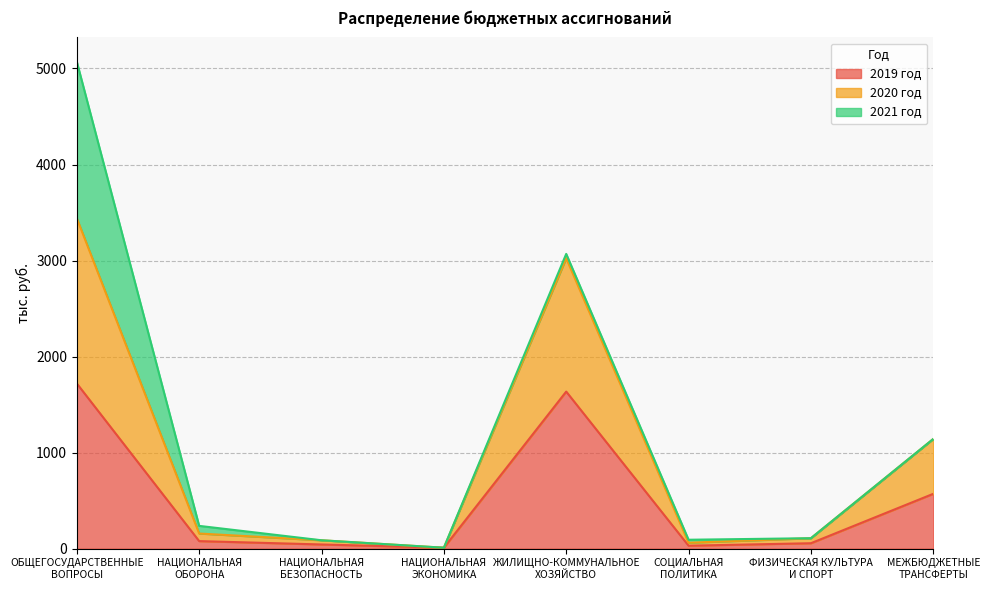

What is the highest value of the 2019 год series?

1720.0